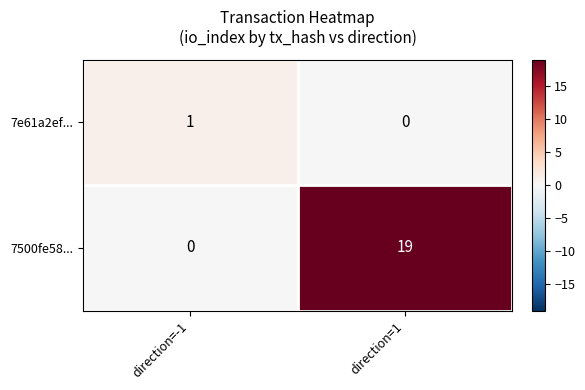

What is the difference between the maximum and minimum values in the 7500fe58... series?

19